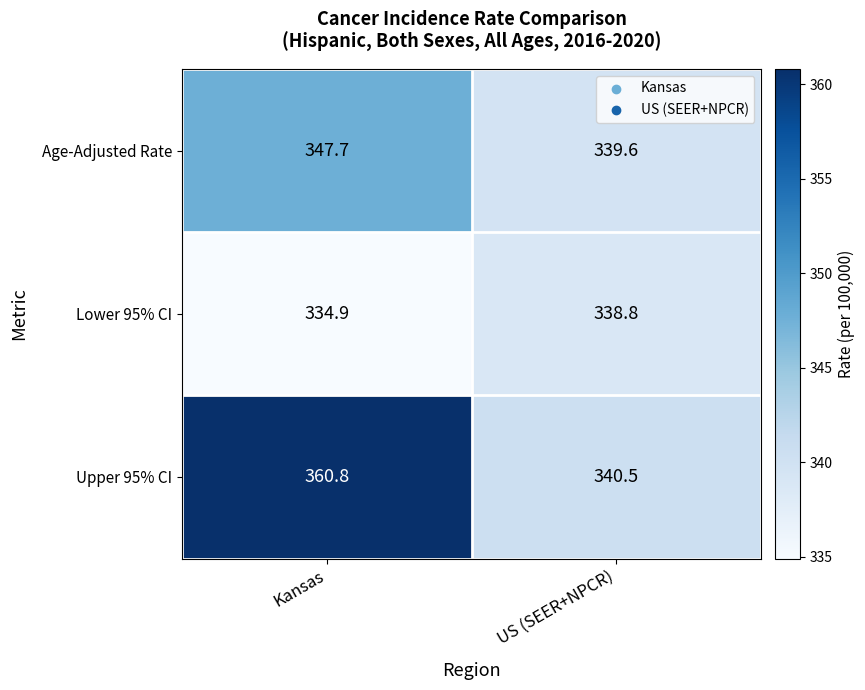

What is the total value across all series at Kansas?

1043.4